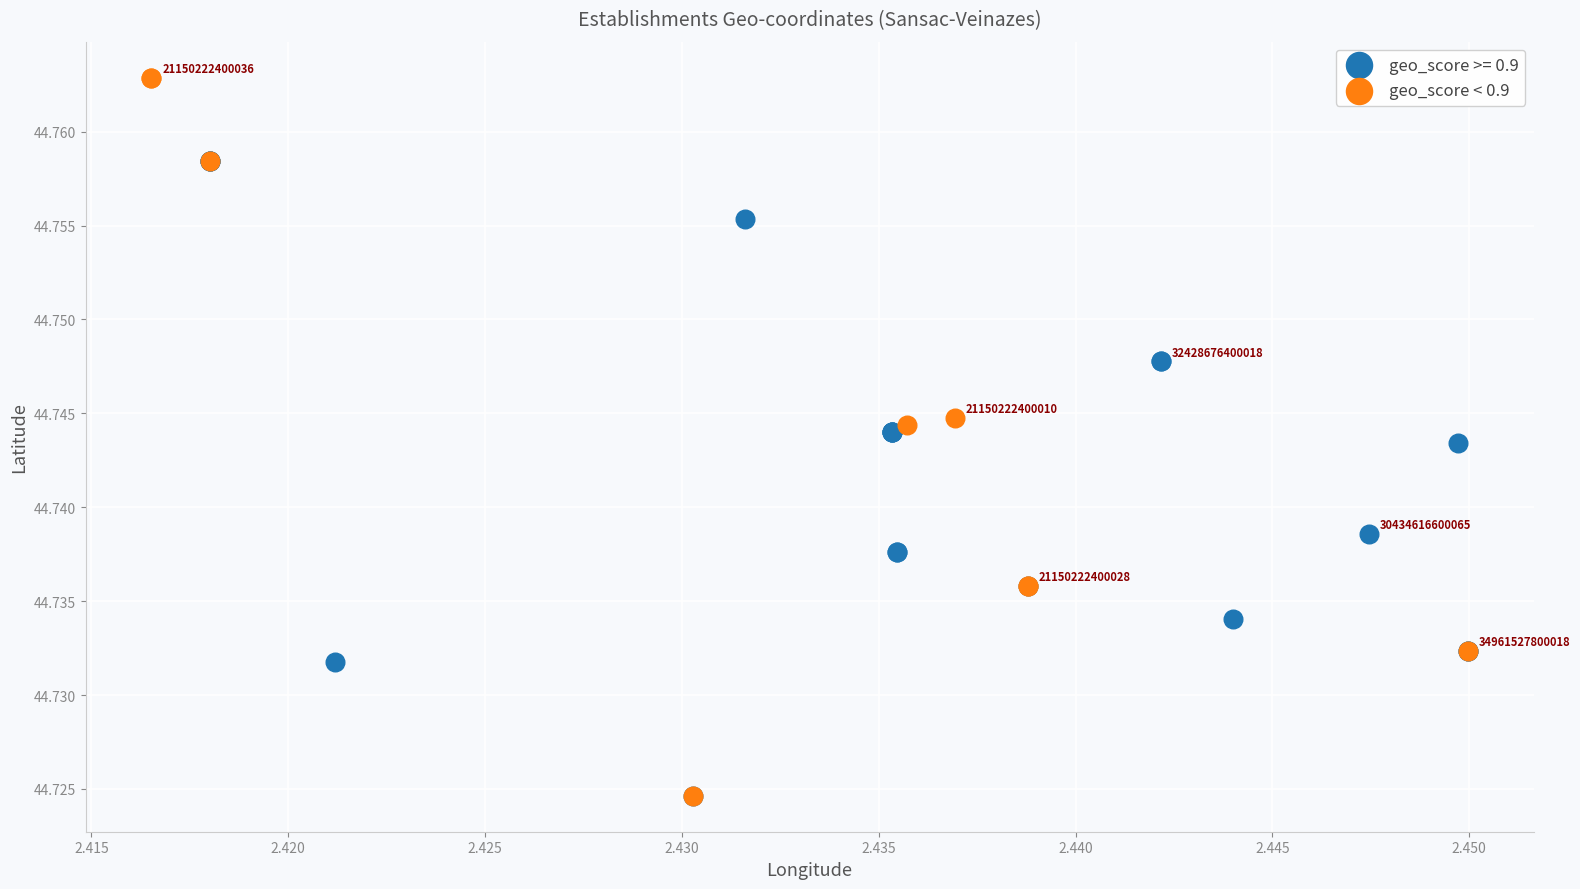

Which series reaches the maximum Y coordinate?

geo_score < 0.9